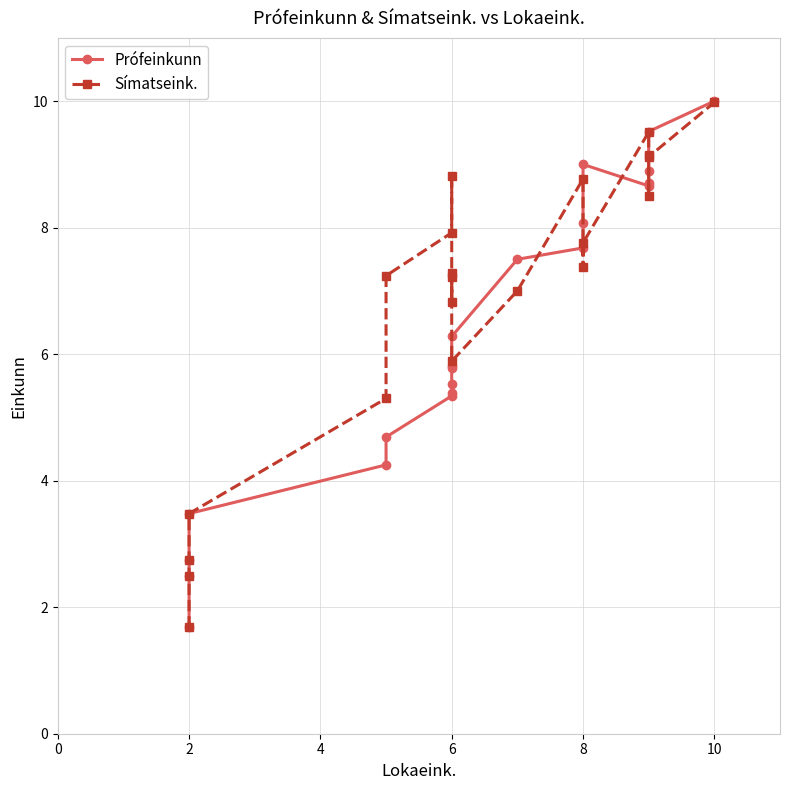

What is the difference between the maximum and minimum values in the Prófeinkunn series?

8.3